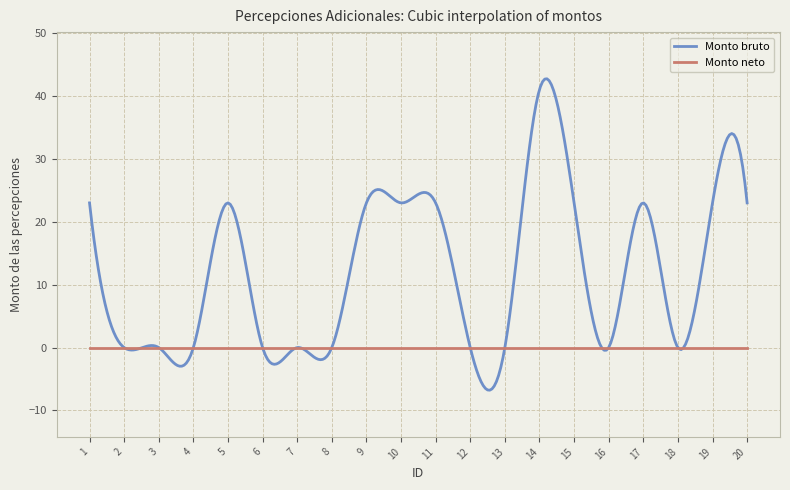

Which series has the largest total across all categories?

Monto bruto